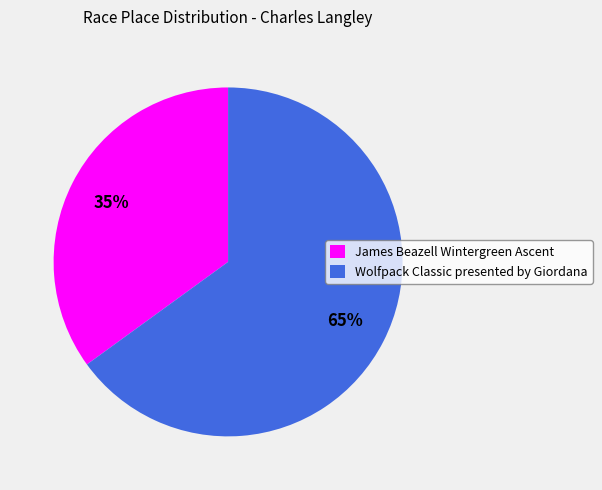

Which slice is the largest?

Wolfpack Classic presented by Giordana